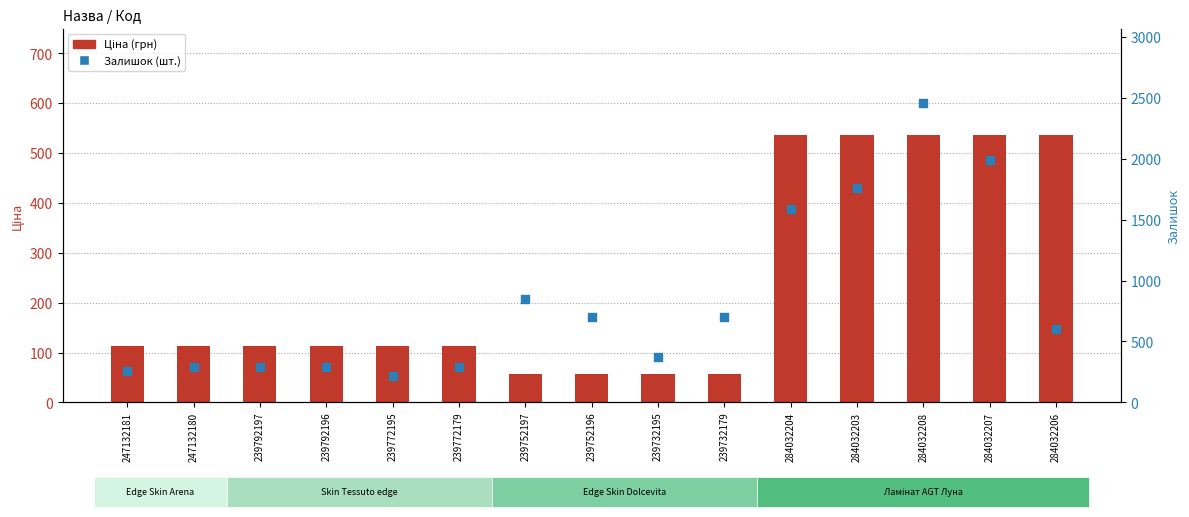

Which series has the largest total across all categories?

Залишок (шт.)